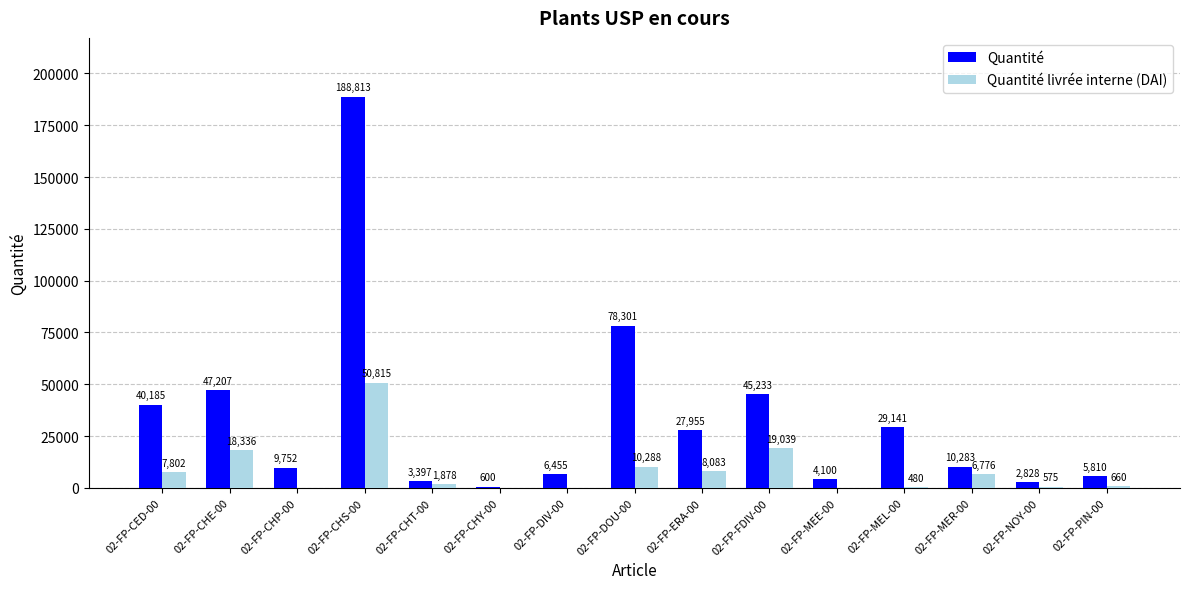

What is the maximum value shown in the chart?

188813